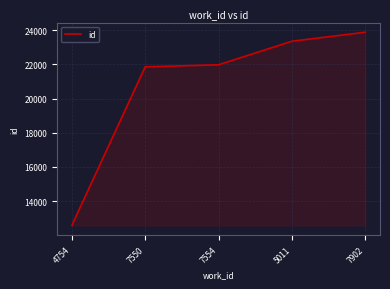

Is it true that the value at 4754 is 12584?

True